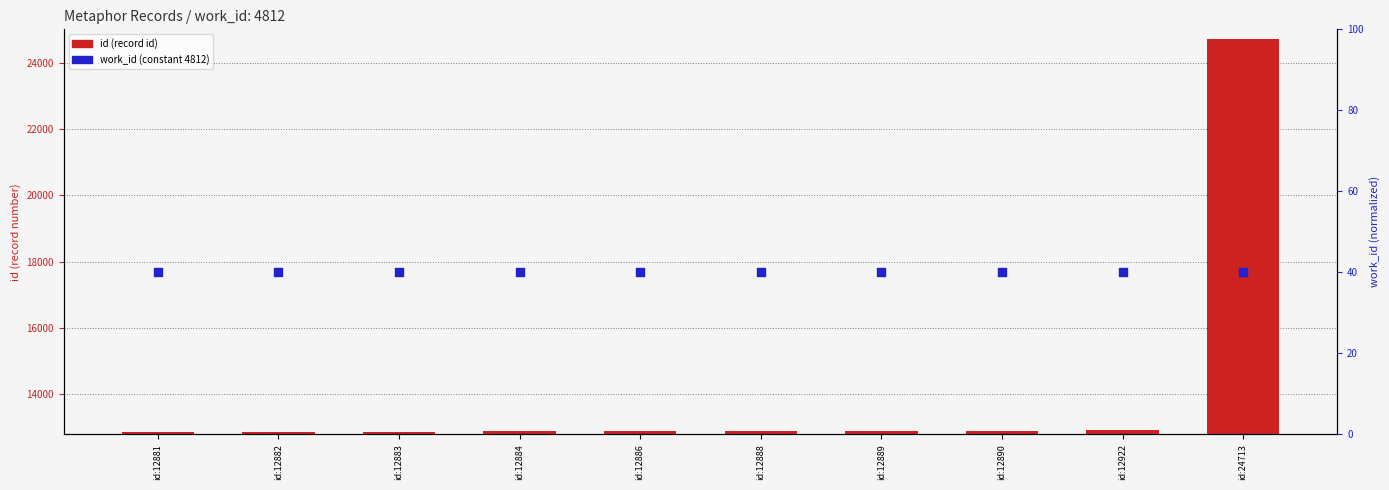

What is the total value across all series at id:12881?

12921